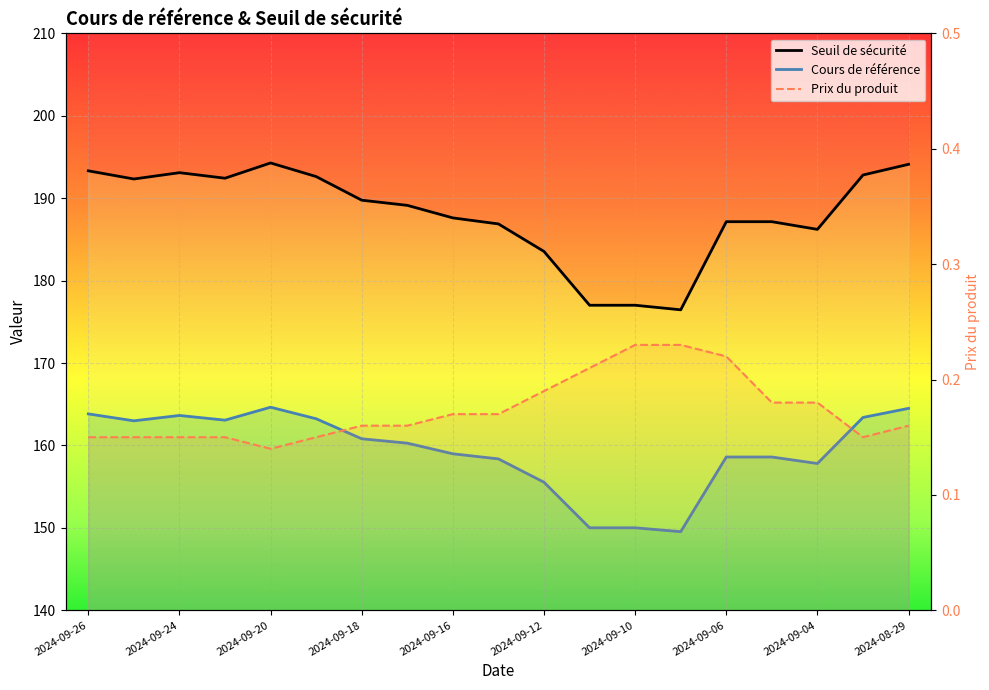

What is the label of the 1st point from the left?

2024-09-26